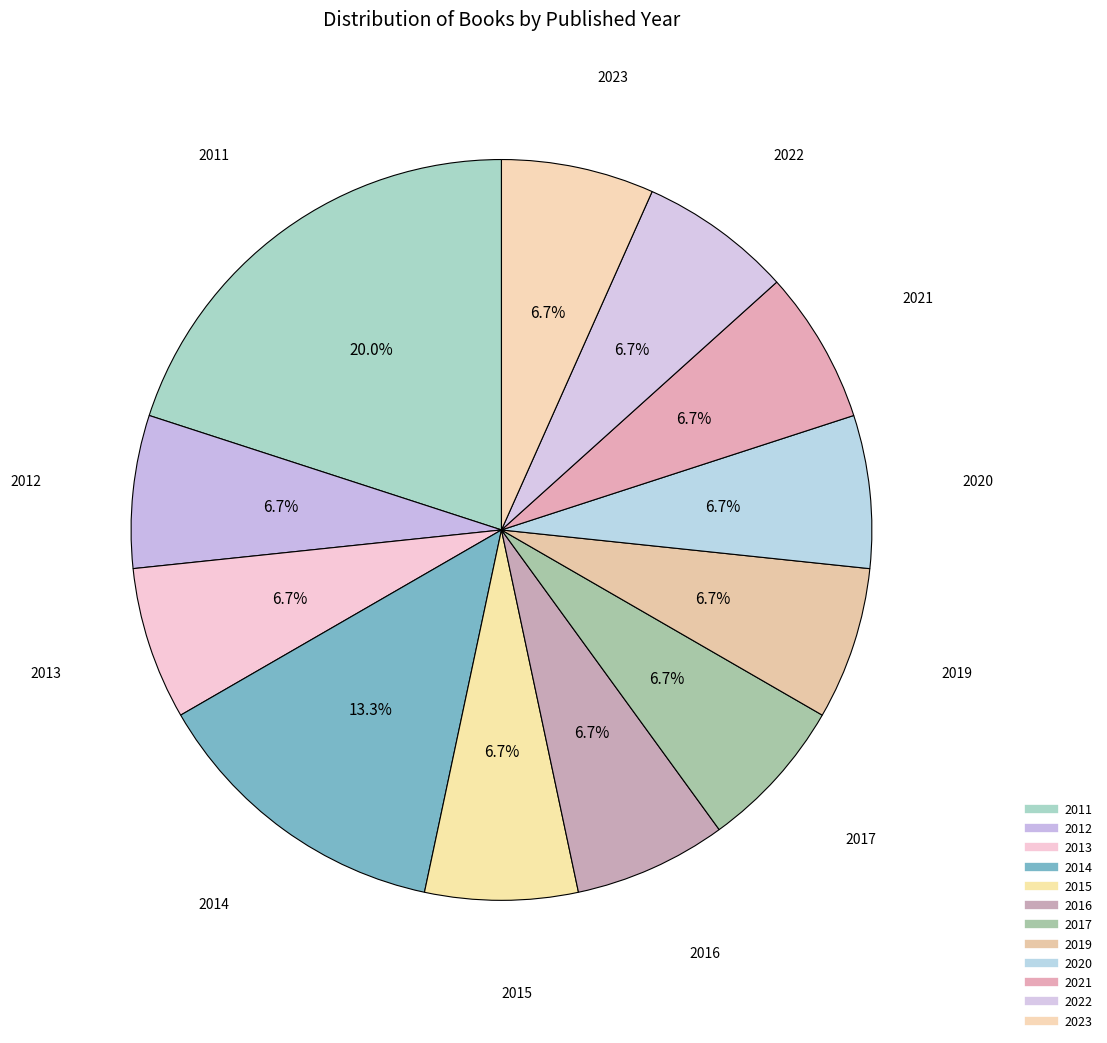

How many slices are in this pie chart?

12